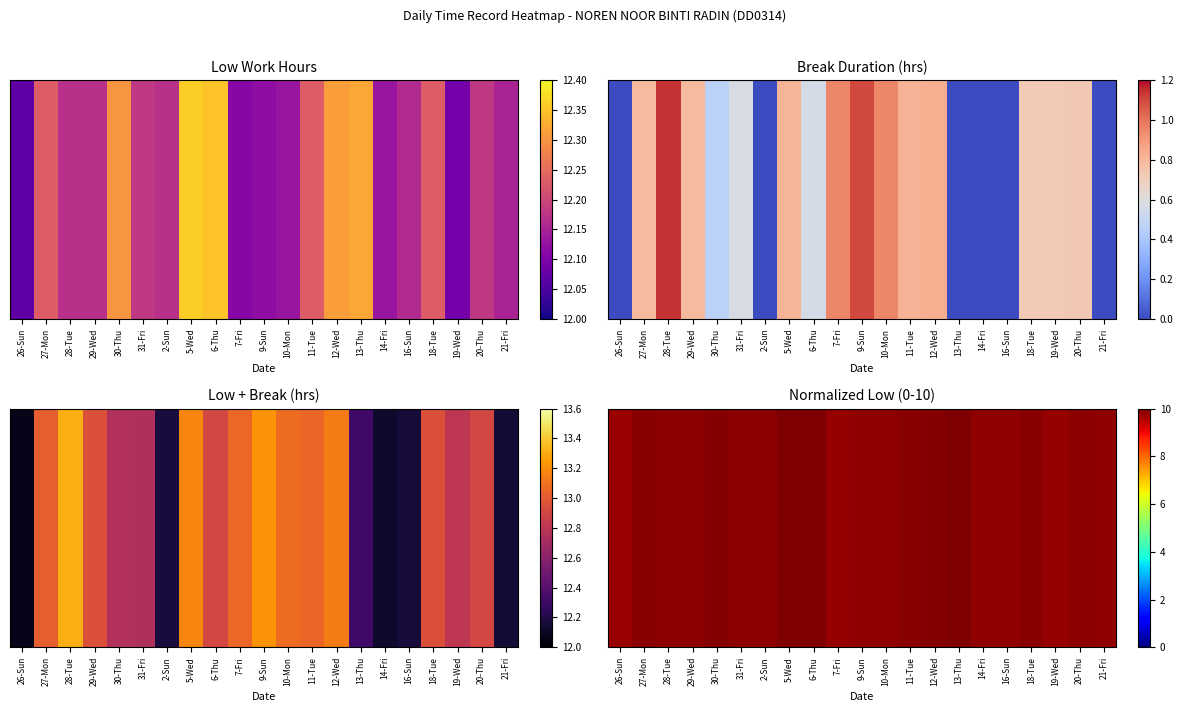

Which category has the highest value across all series?

5-Wed